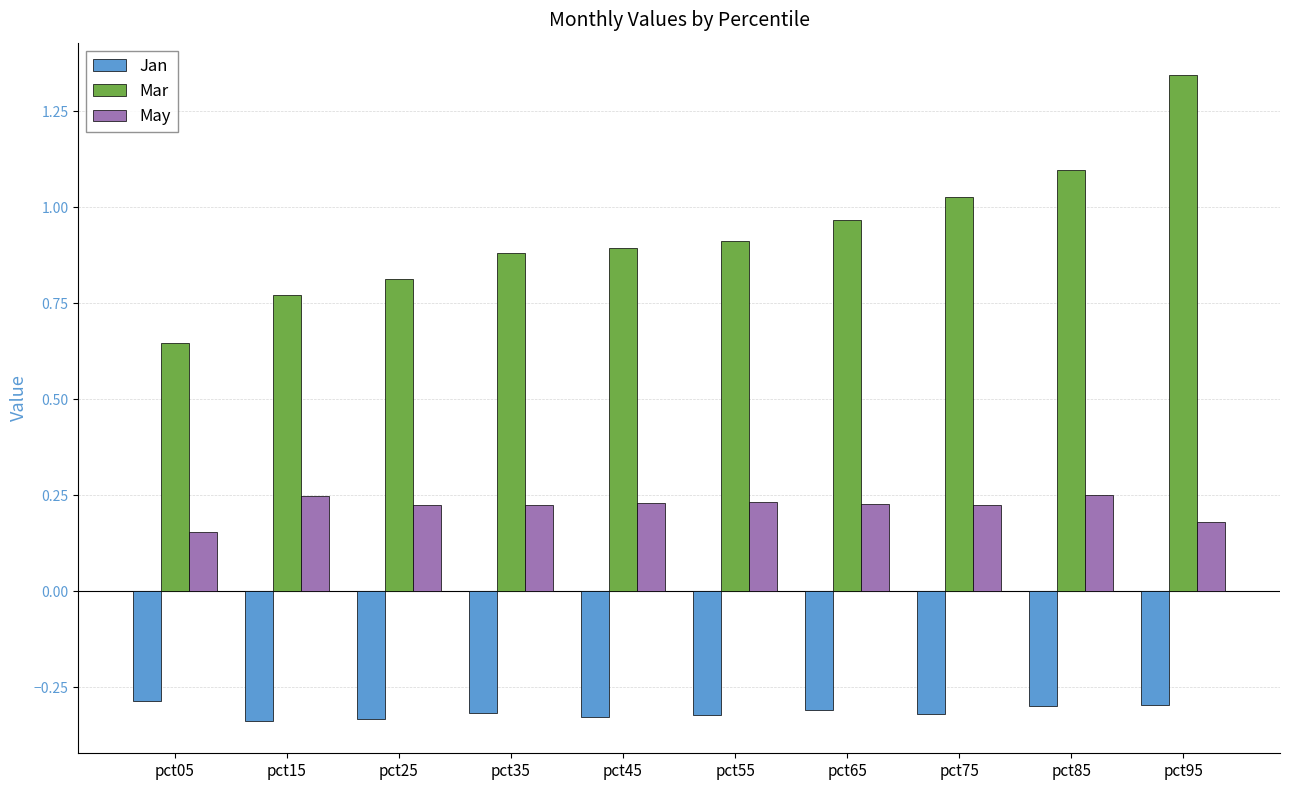

Are the bars horizontal?

No